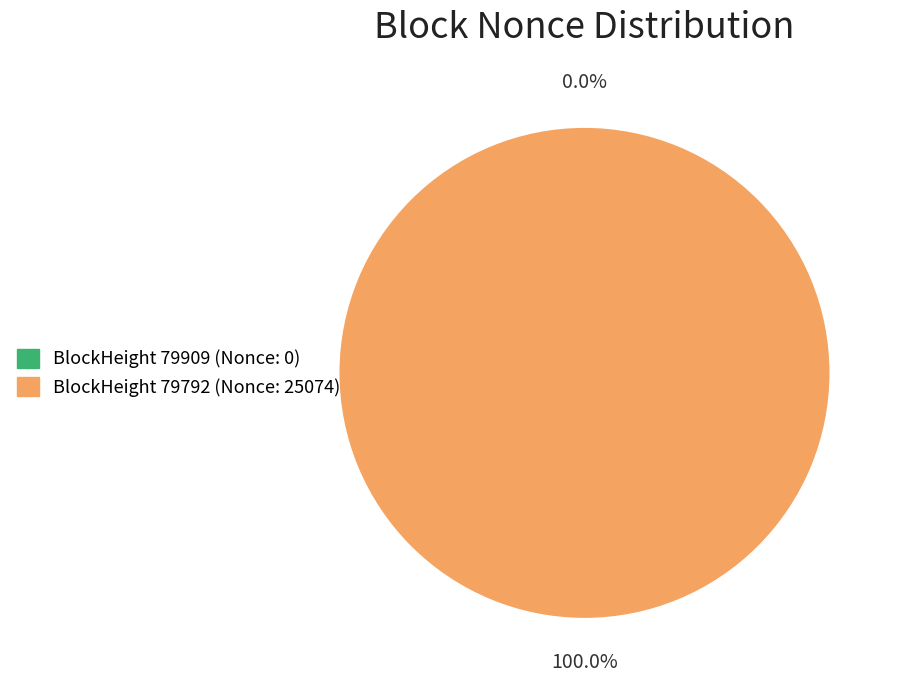

Is there any slice that represents more than half of the pie?

Yes